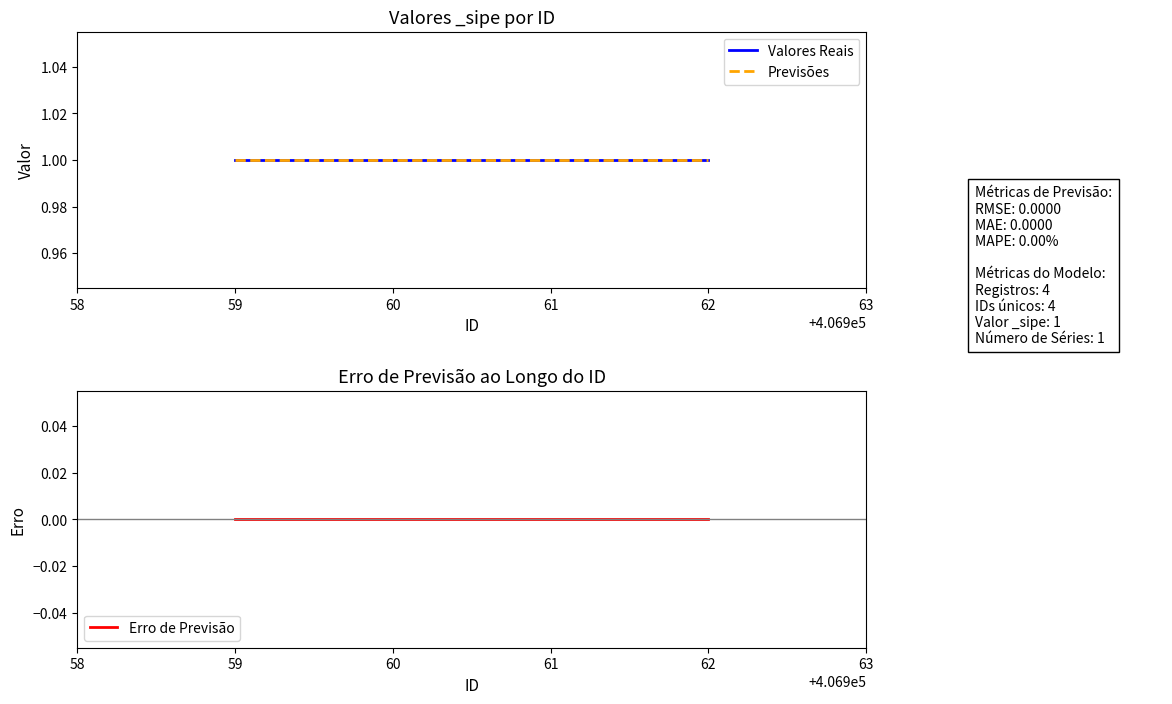

Reading left to right, list all the values displayed in this chart.

Valores Reais: 1	1	1	1
Previsões: 1	1	1	1
Erro de Previsão: 0	0	0	0